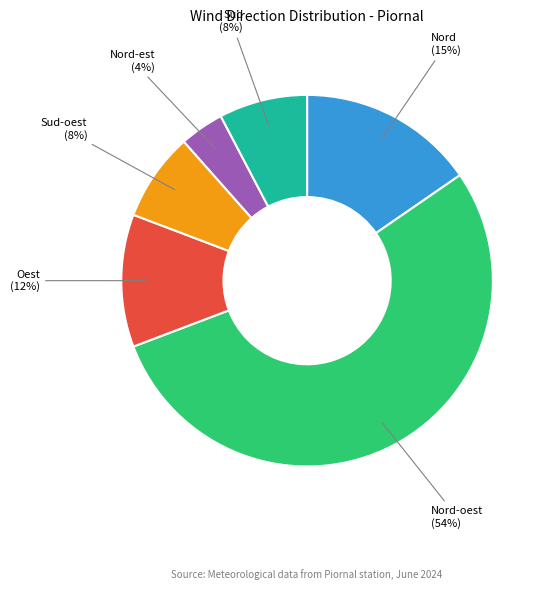

What is the smallest slice in the pie chart?

Nord-est